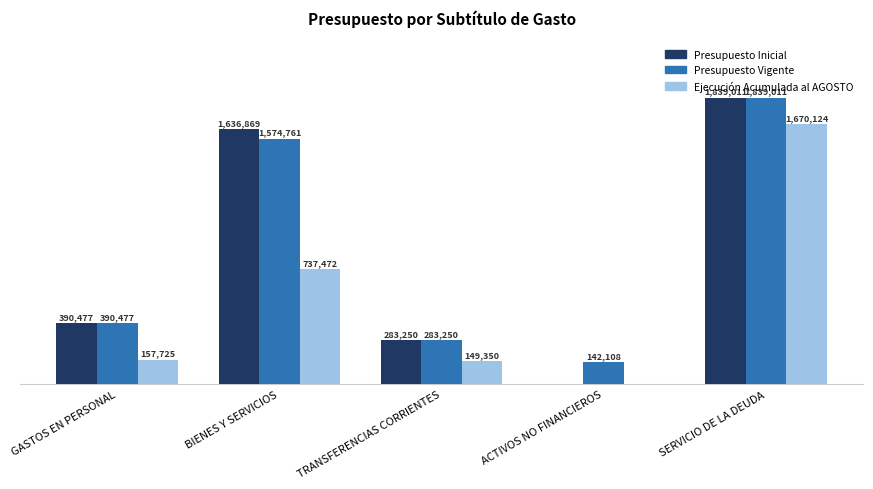

Are the bars horizontal?

No